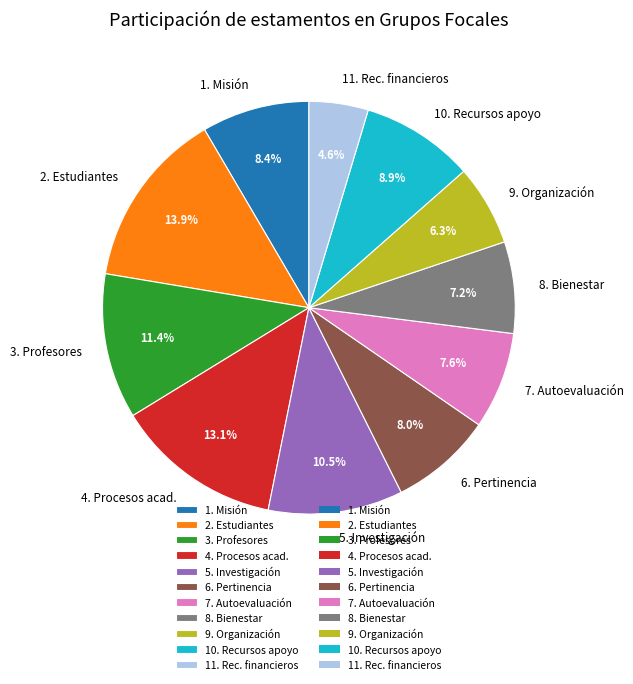

Does any single category account for the majority?

No